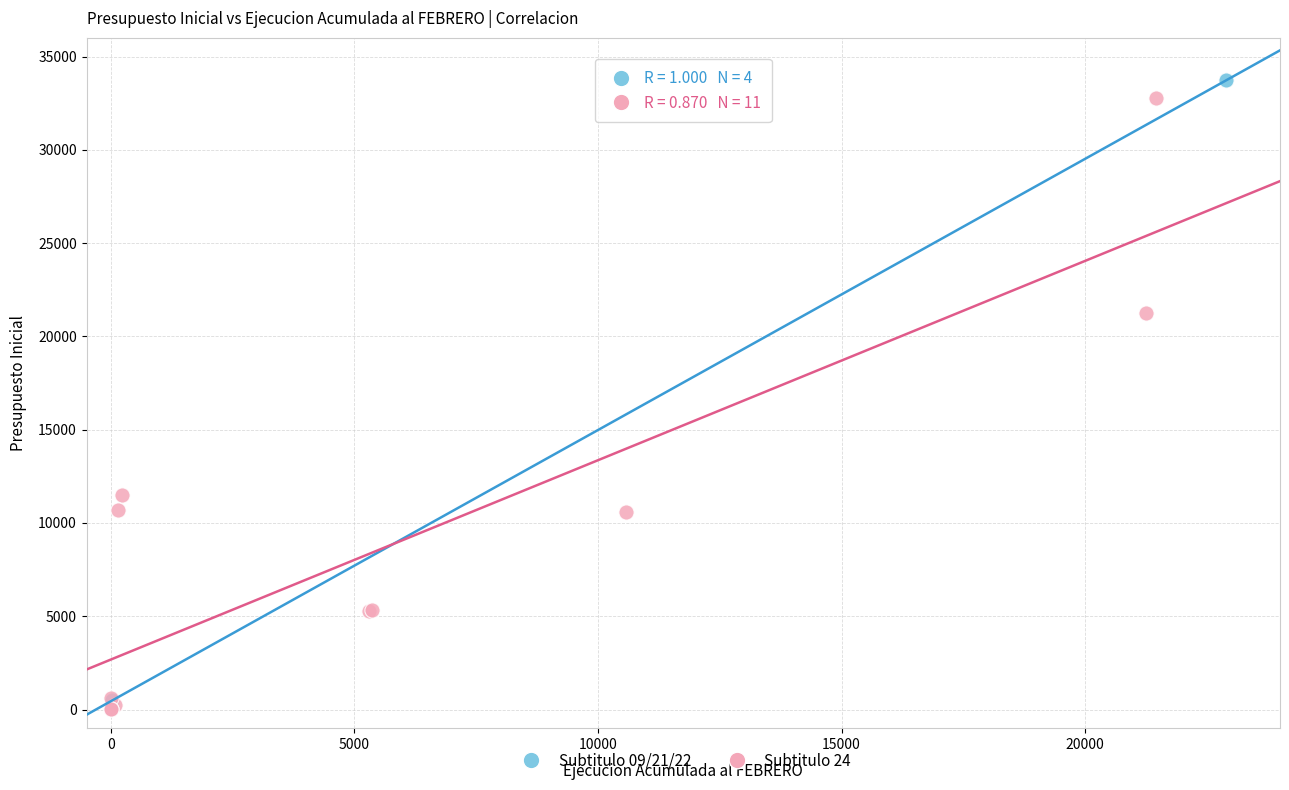

Which series reaches the minimum Y coordinate?

Subtitulo 24